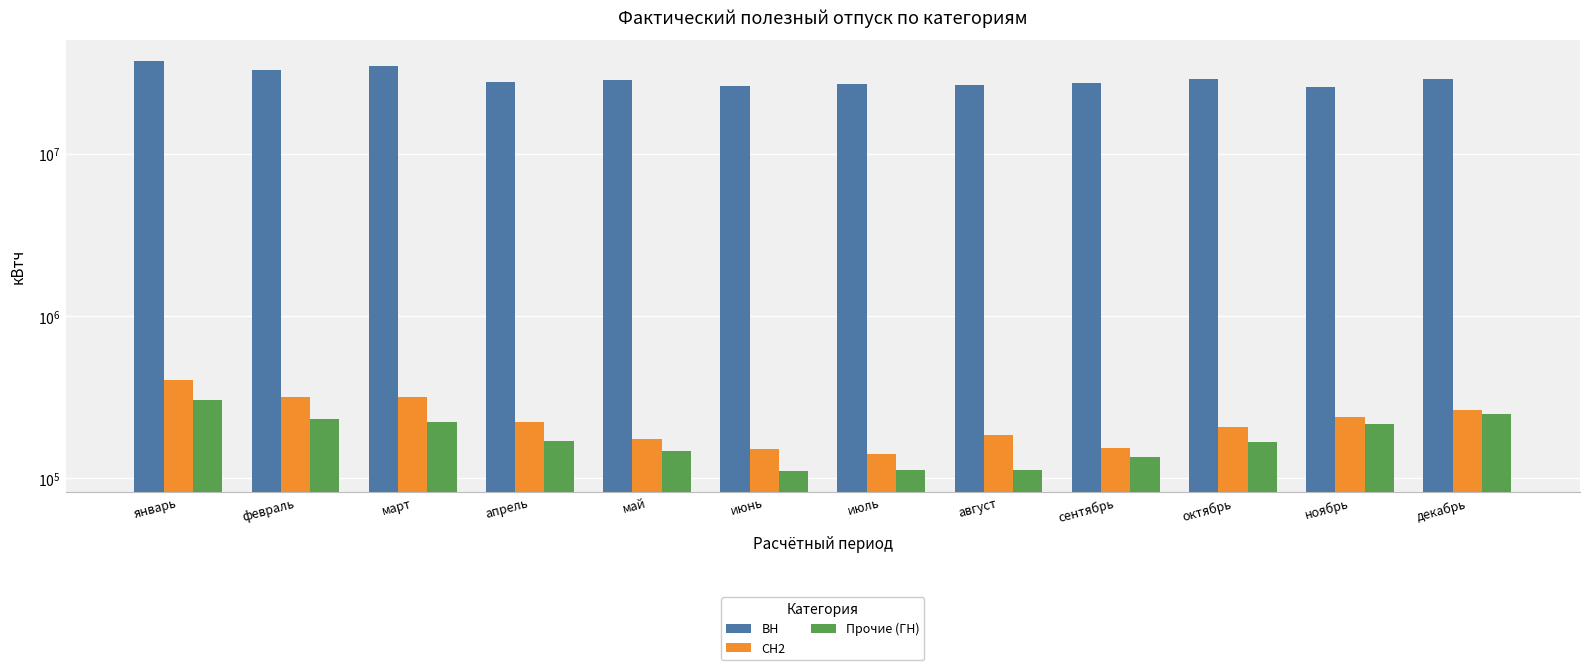

What is the approximate value of ВН at декабрь?

28847502.0